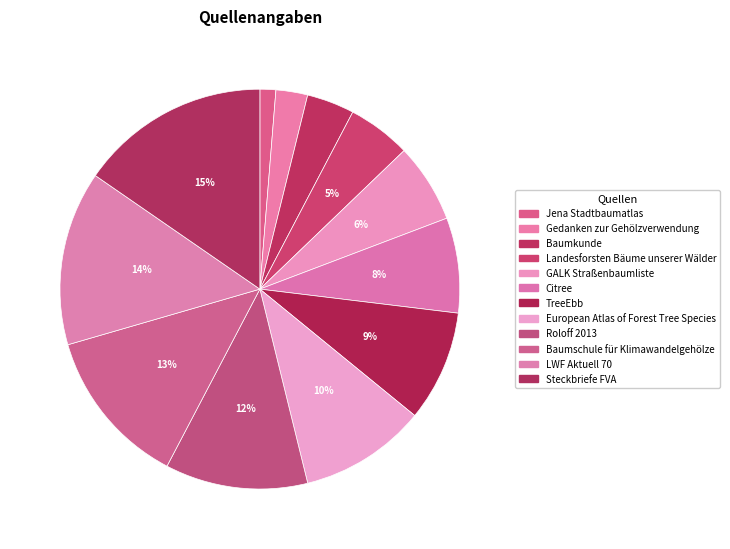

How many slices are in this pie chart?

12